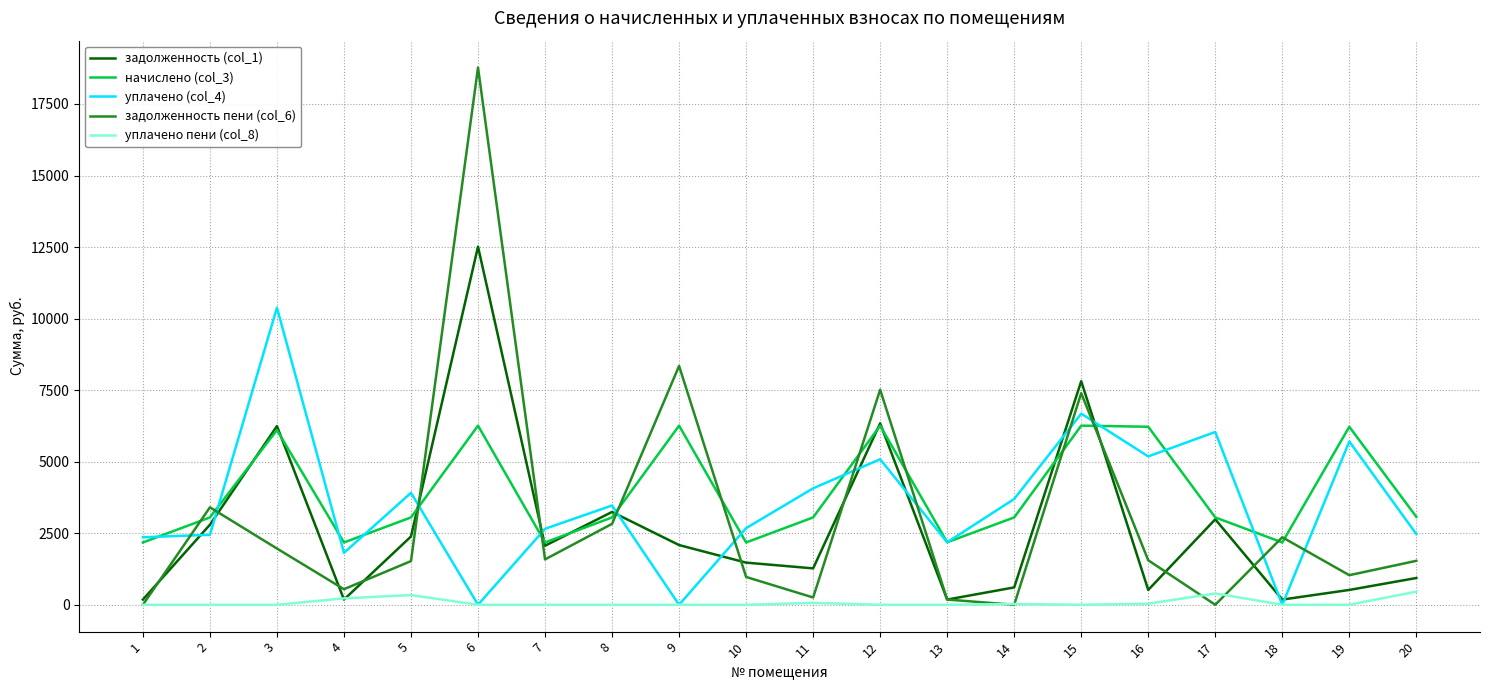

Rank the series by their maximum value, from highest to lowest.

задолженность пени (col_6), задолженность (col_1), уплачено (col_4), начислено (col_3), уплачено пени (col_8)